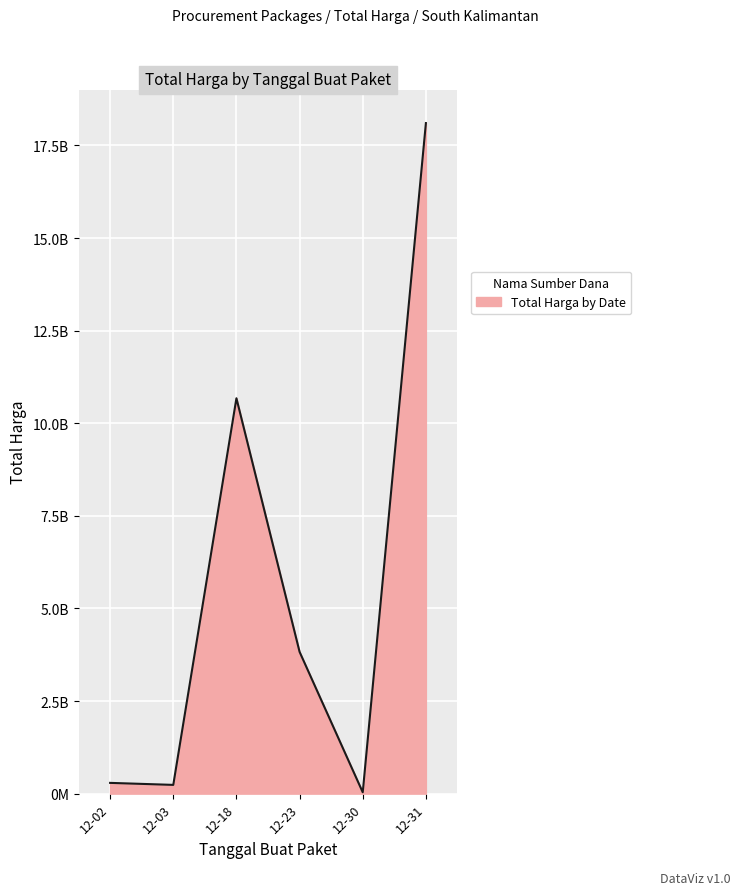

Does the chart display data point markers on the line(s)?

No